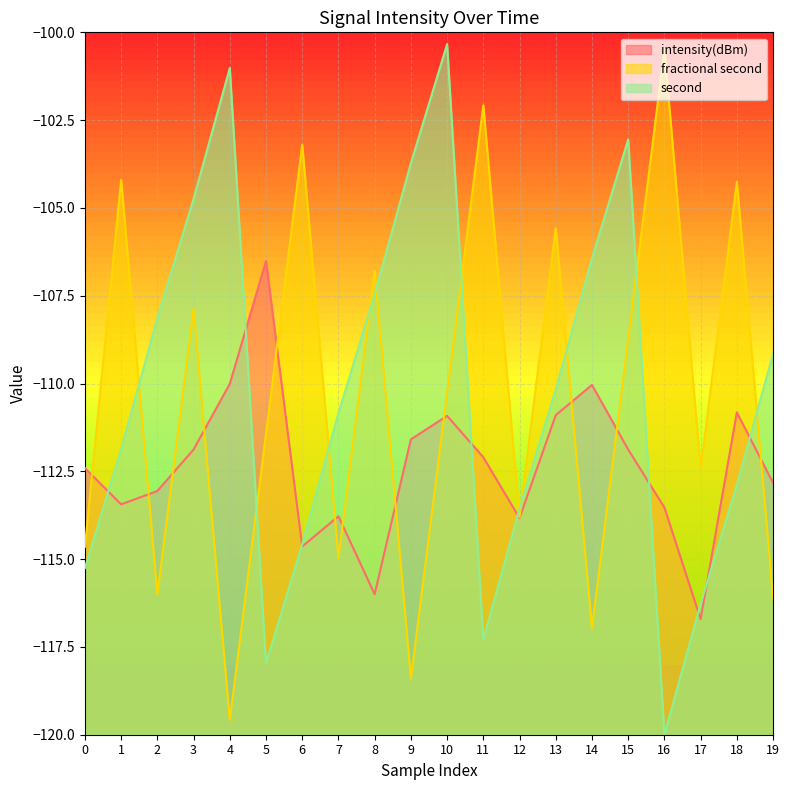

What is the difference between the intensity(dBm) values at 19 and 14?

2.8